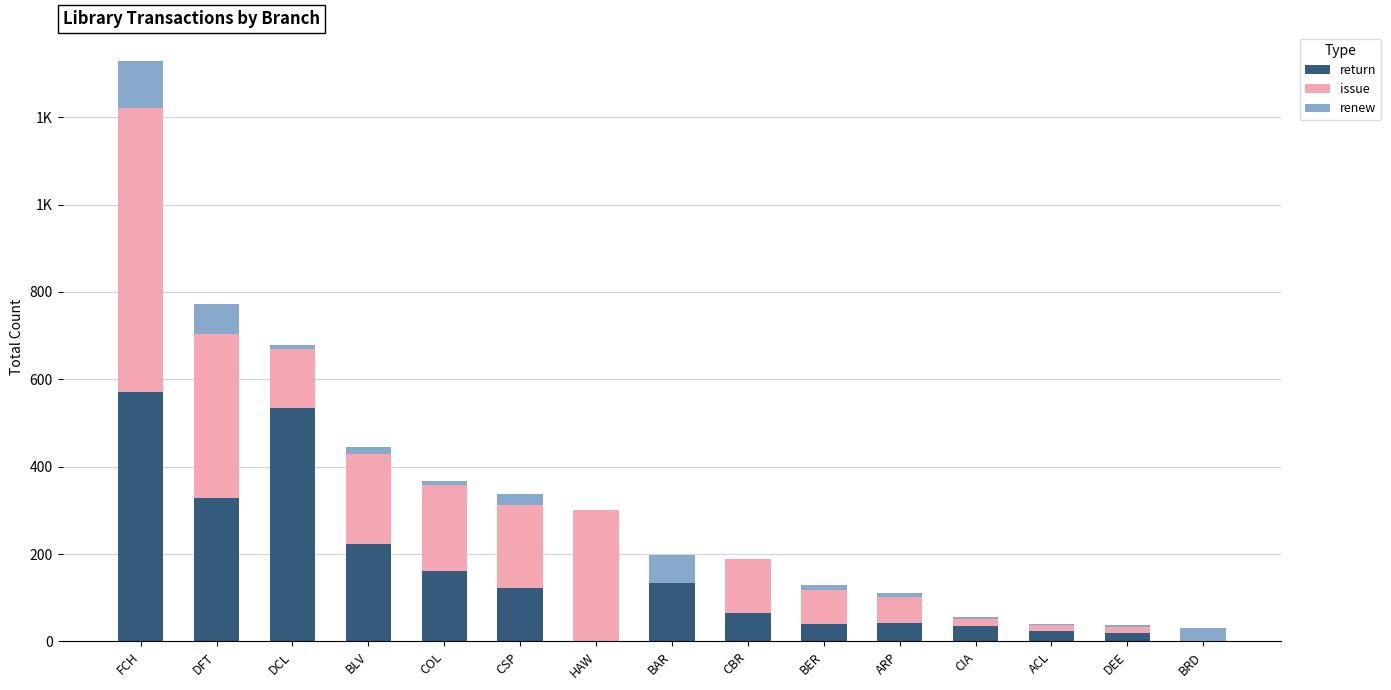

What is the sum of the renew values at BAR and CIA?

66